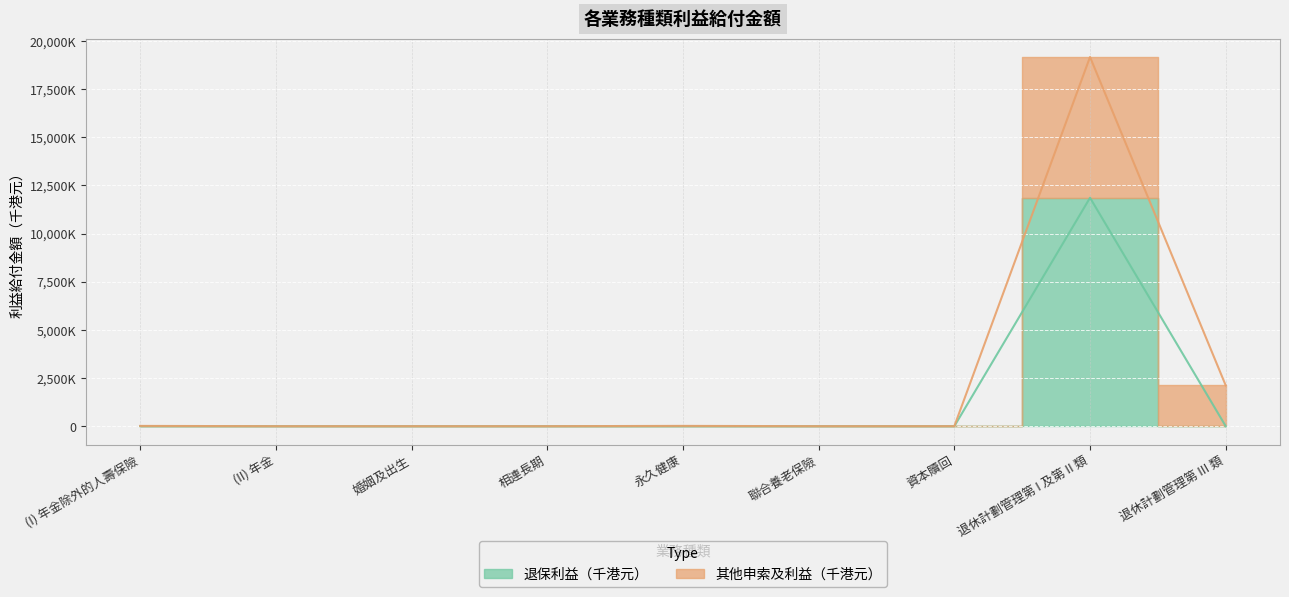

True or false: 其他申索及利益（千港元） and 退保利益（千港元） cross at least once.

False